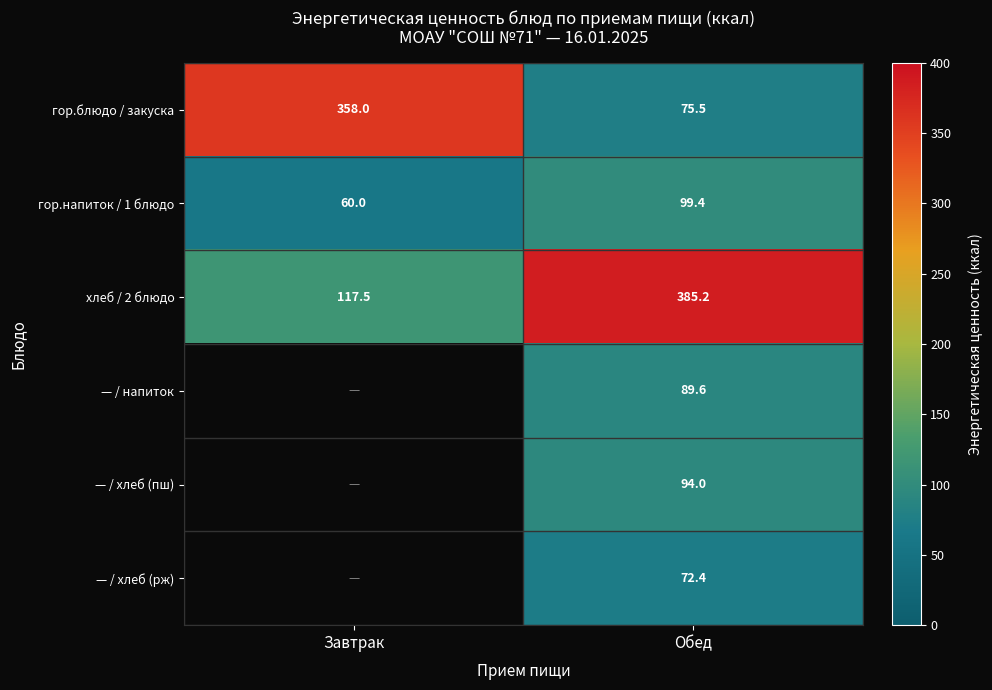

At which label is хлеб / 2 блюдо closest to 251?

Завтрак